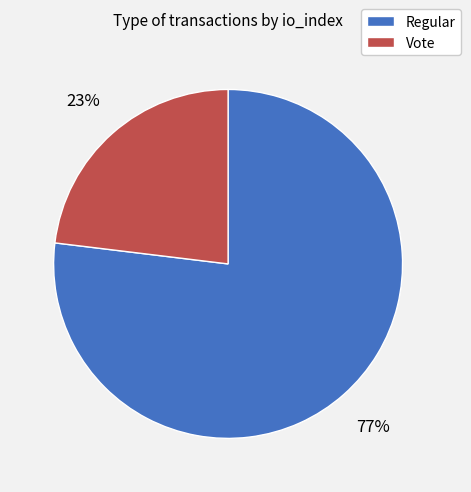

To the nearest percent, what is the difference between the largest and smallest slice percentages?

54%